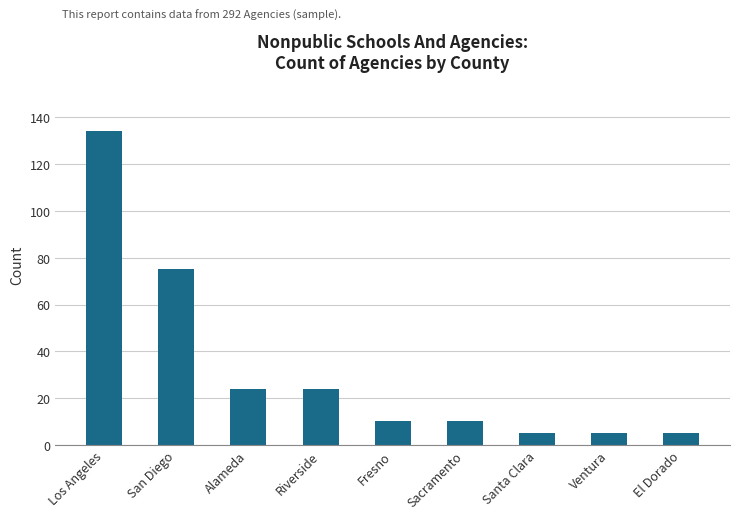

True or false: the data shows 38 at Riverside.

False